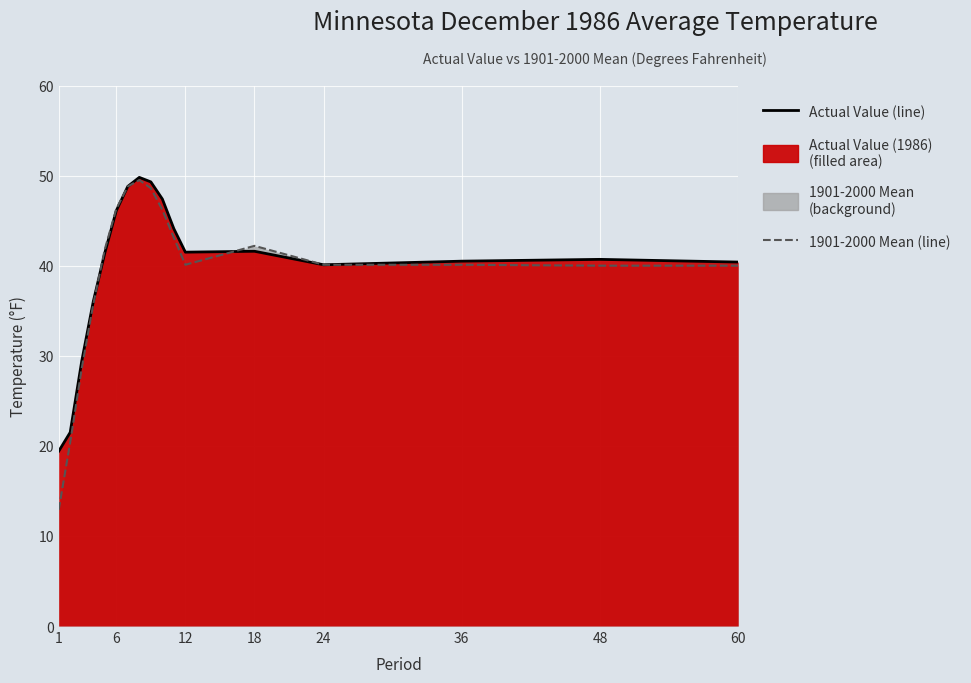

What is the spread (max minus min) of values at 1?

6.5